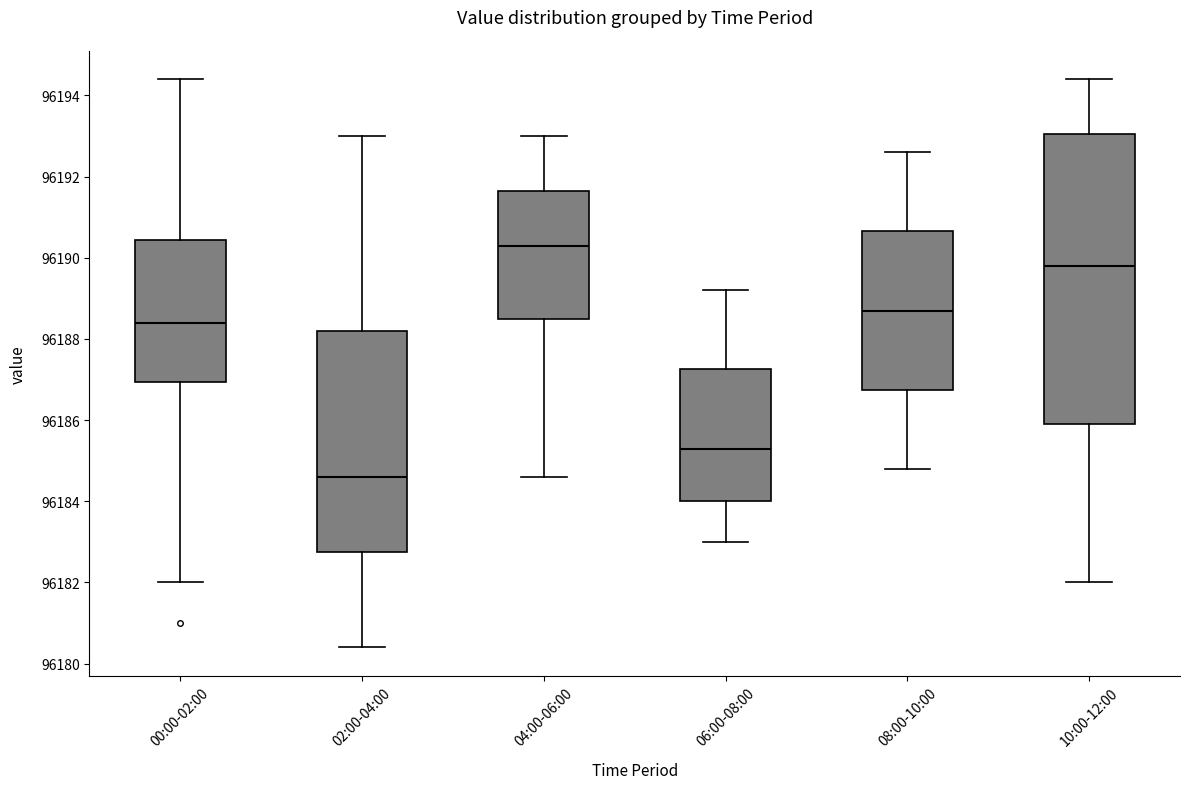

Which box has the highest median line?

04:00-06:00